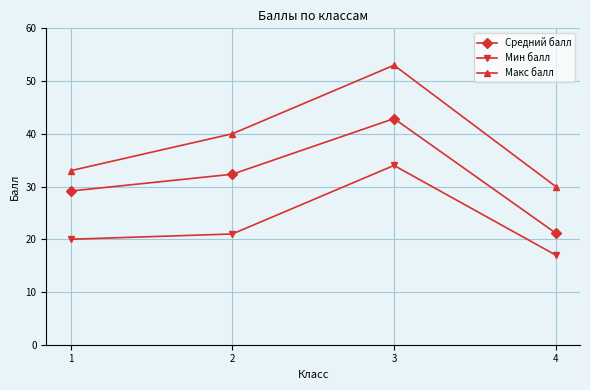

Which series has the largest range (max minus min)?

Макс балл